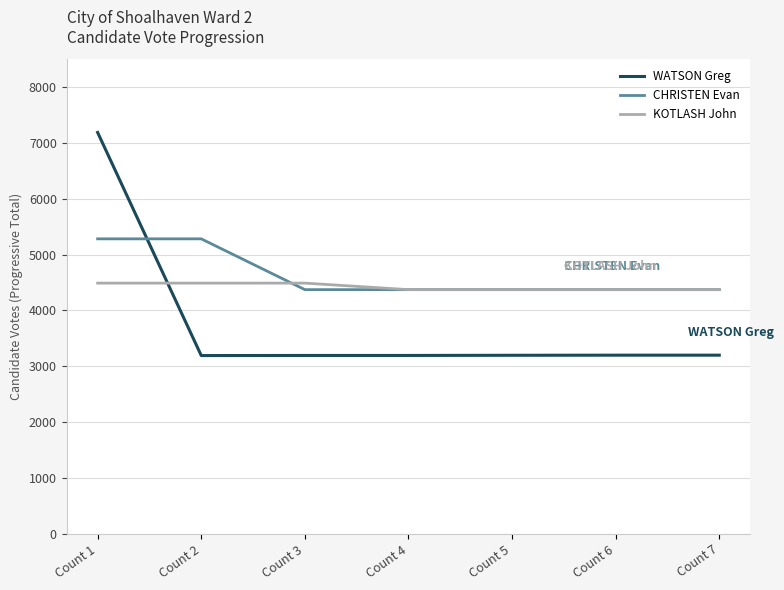

Which category has the highest value across all series?

Count 1